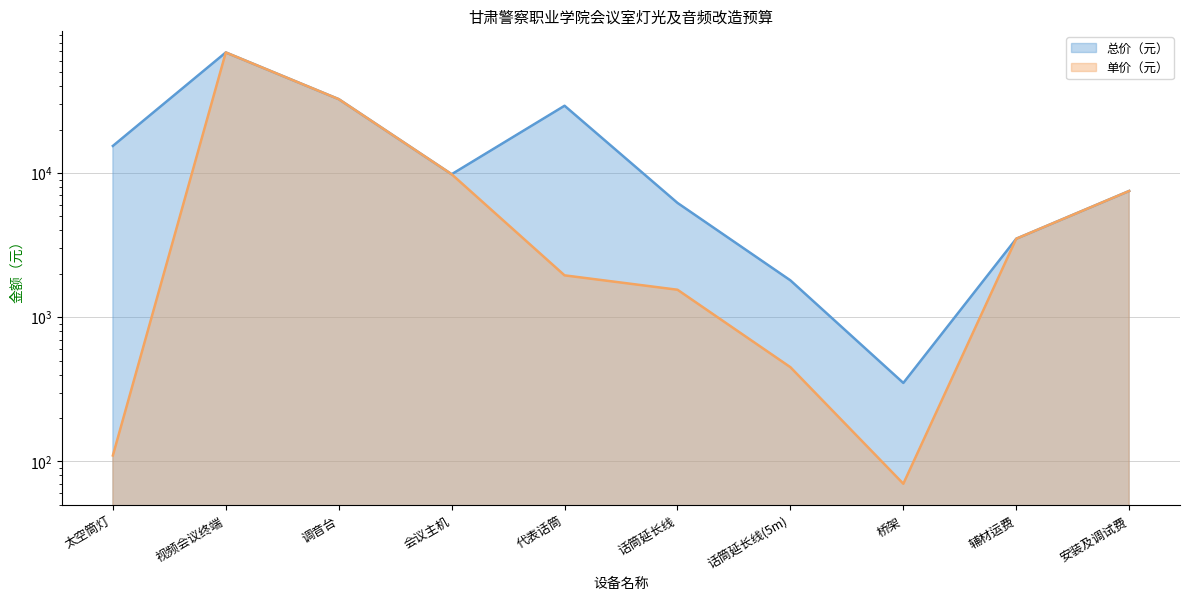

What is the difference between the 单价（元） values at 太空筒灯 and 会议主机?

9690